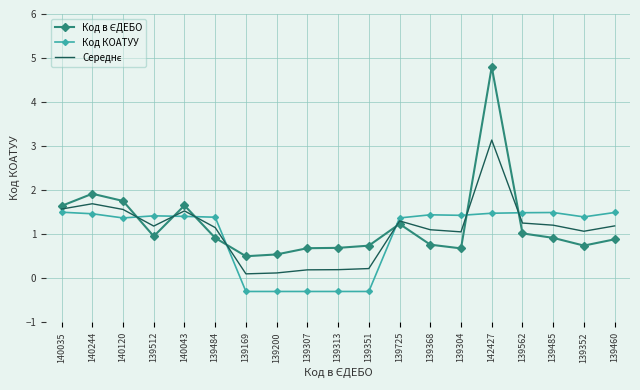

What is the highest value of the Код КОАТУУ series?

1.5